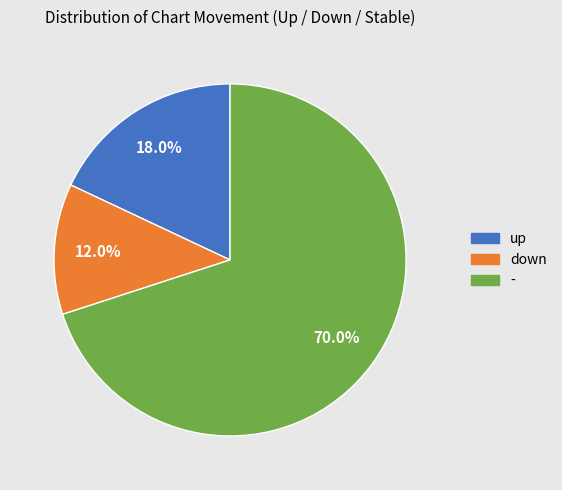

Count the number of slices in the pie.

3